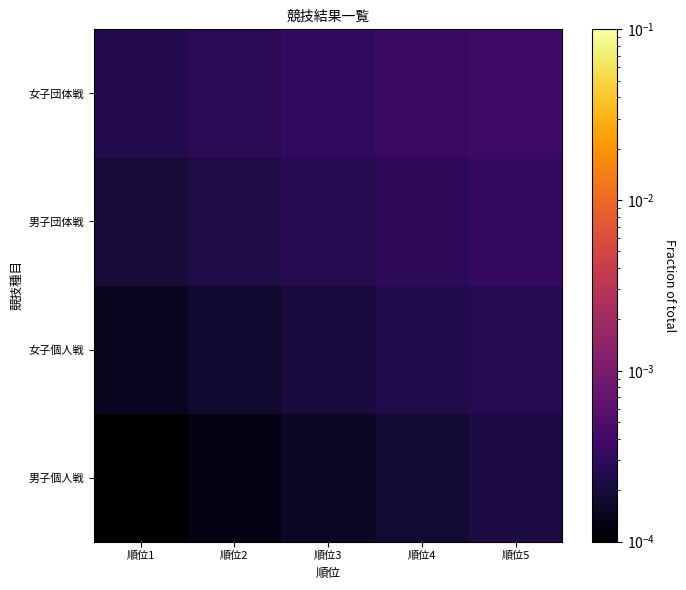

Rank the series by their maximum value, from highest to lowest.

女子団体戦, 男子団体戦, 女子個人戦, 男子個人戦